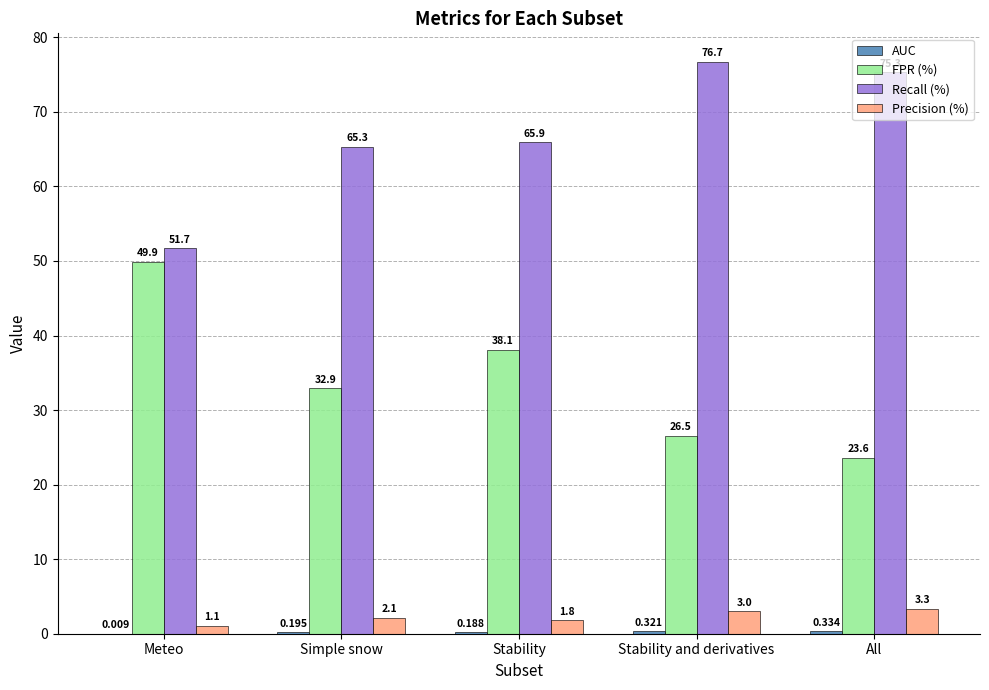

The FPR (%) series shows 49.9 at Meteo. True or false?

True